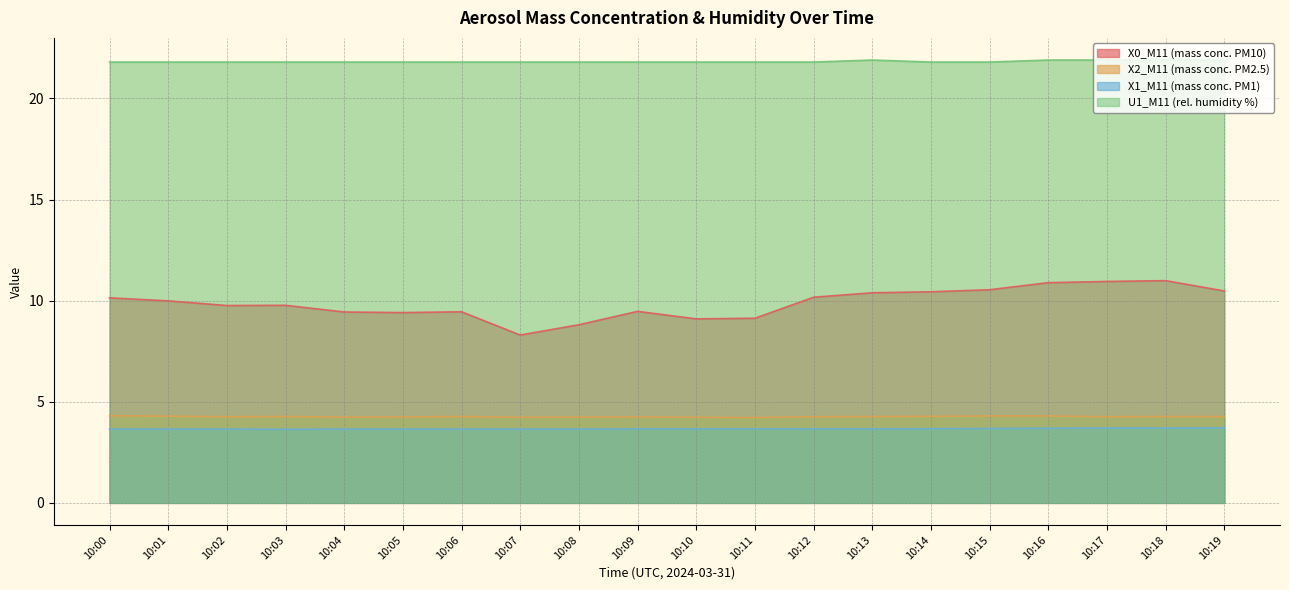

Reading left to right, what are all the values shown in this chart?

X0_M11 (mass conc. PM10): 10.1	10.0	9.8	9.8	9.4	9.4	9.4	8.3	8.8	9.5	9.1	9.1	10.2	10.4	10.4	10.5	10.9	10.9	11.0	10.5
X2_M11 (mass conc. PM2.5): 4.3	4.3	4.3	4.3	4.2	4.2	4.3	4.2	4.2	4.2	4.2	4.2	4.3	4.3	4.3	4.3	4.3	4.3	4.3	4.3
X1_M11 (mass conc. PM1): 3.6	3.6	3.6	3.6	3.6	3.6	3.6	3.6	3.6	3.7	3.7	3.7	3.7	3.7	3.7	3.7	3.7	3.7	3.7	3.7
U1_M11 (rel. humidity %): 21.8	21.8	21.8	21.8	21.8	21.8	21.8	21.8	21.8	21.8	21.8	21.8	21.8	21.9	21.8	21.8	21.9	21.9	21.9	21.9